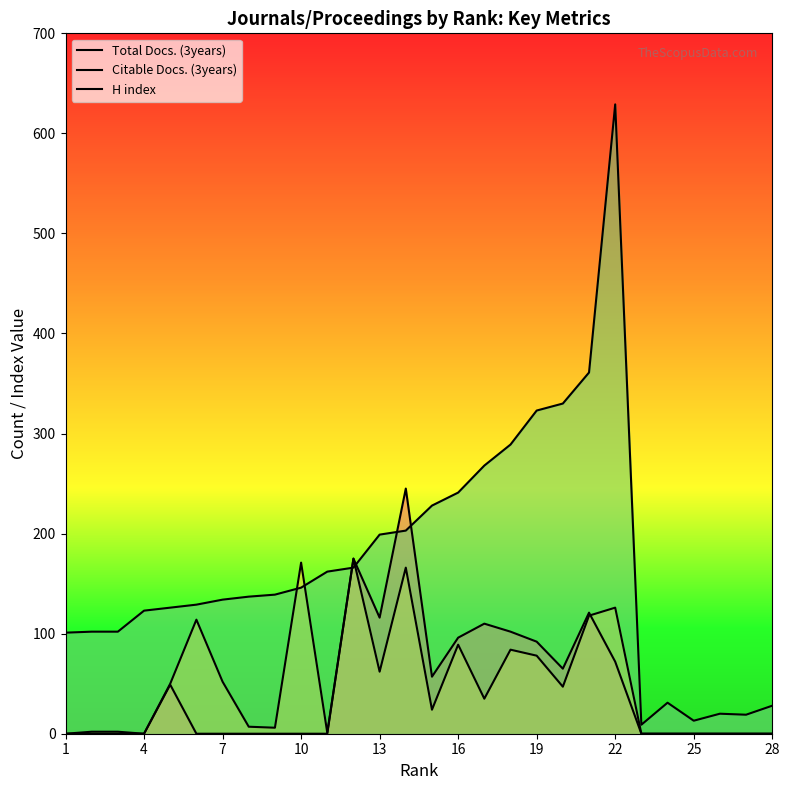

Which series has the largest total across all categories?

H index